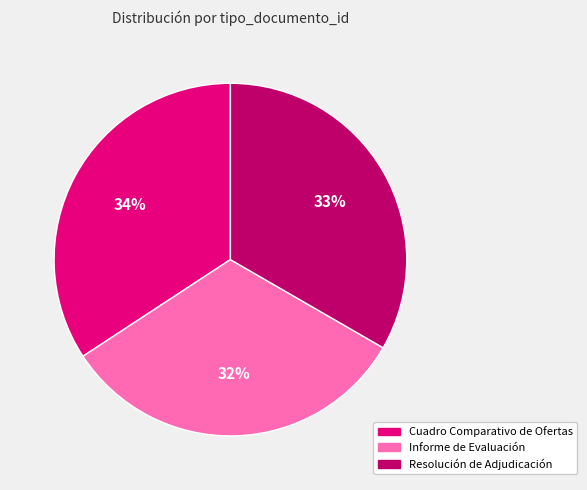

To the nearest percent, what is the average slice percentage?

33%